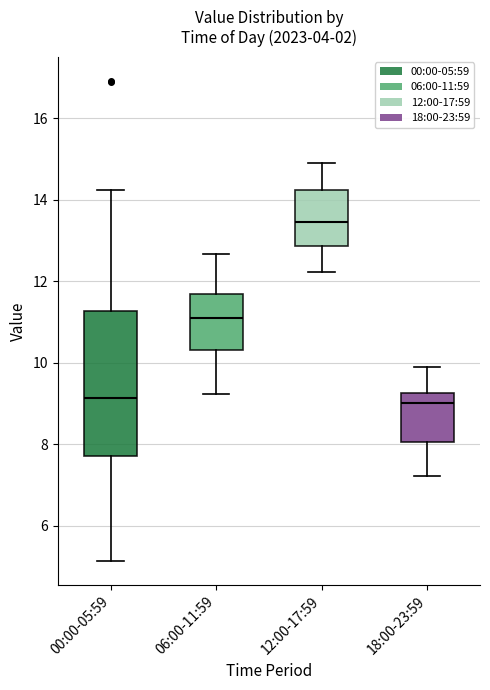

Which box's median line is the highest?

12:00-17:59